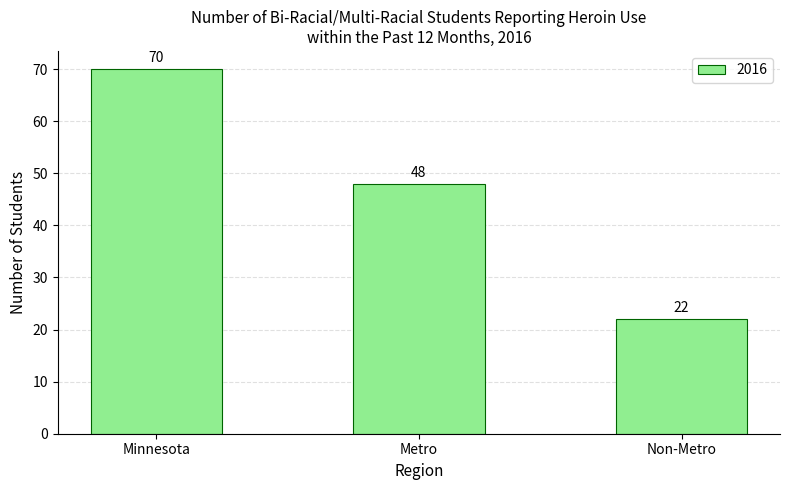

What is the minimum value shown in the chart?

22